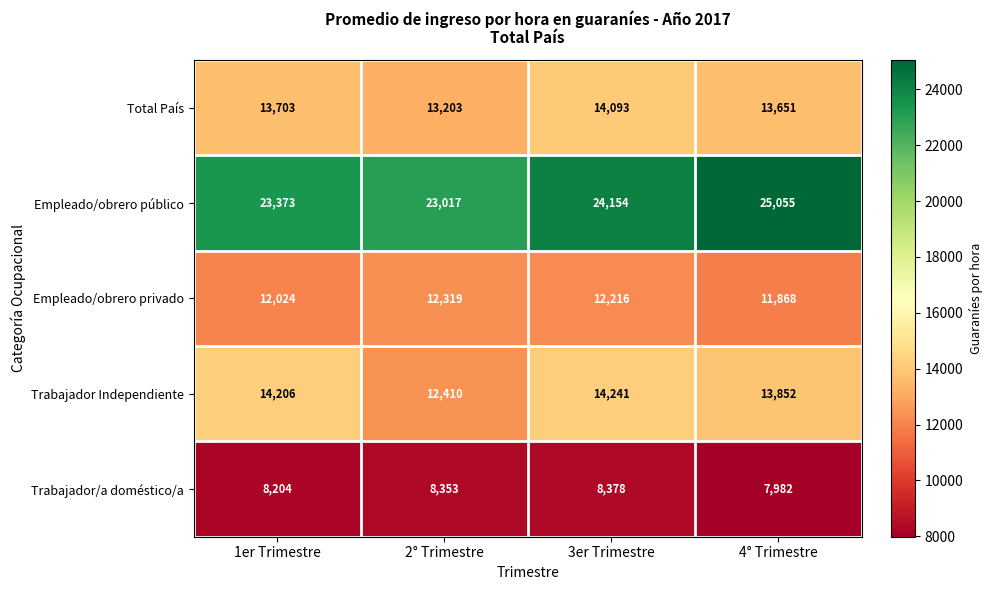

Which series has the largest total across all categories?

Empleado/obrero público